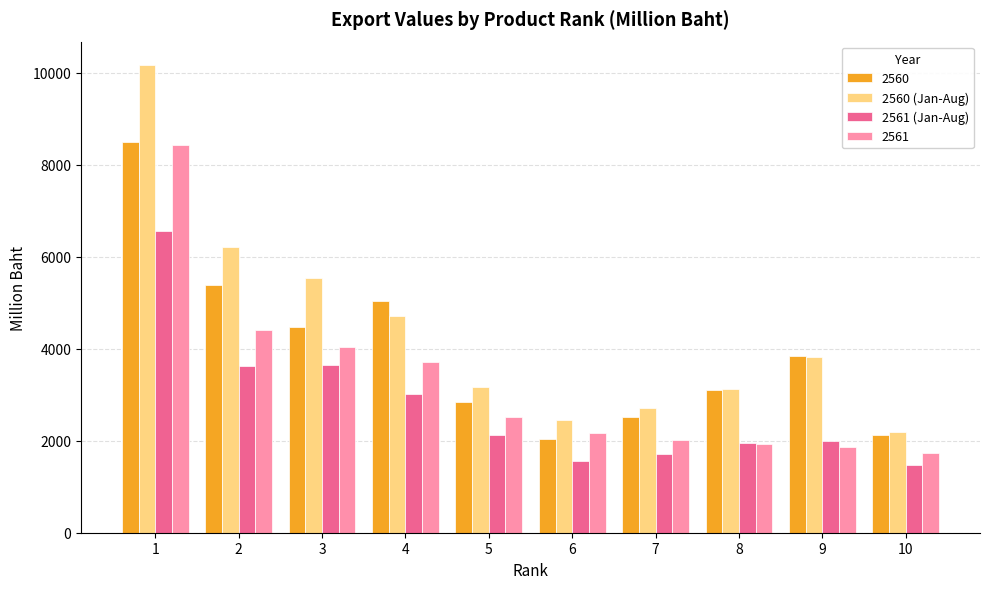

True or false: 2560 (Jan-Aug) has a value of 5539.5 at 3.

True